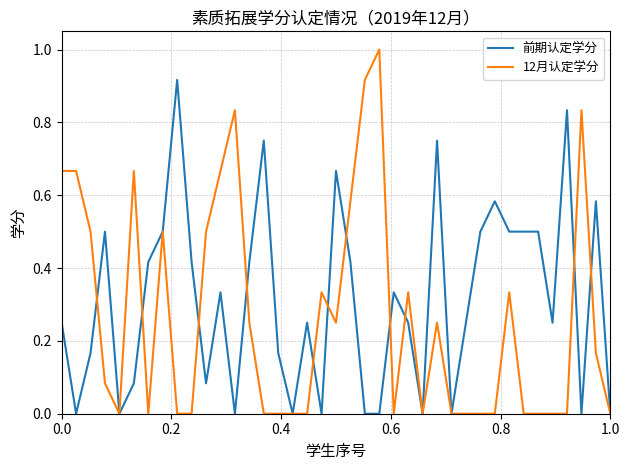

Which series has the widest spread of values?

12月认定学分